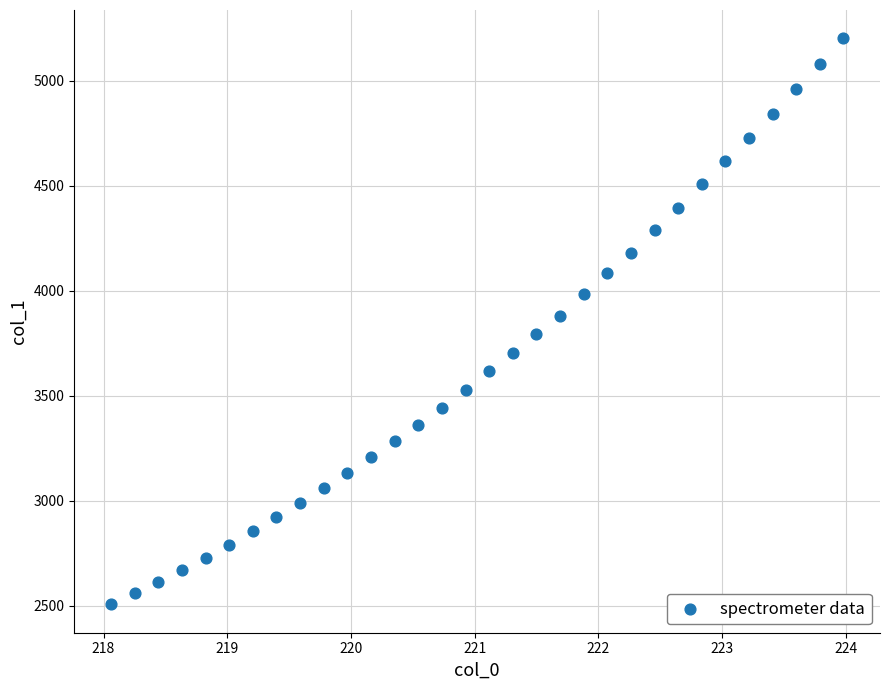

What is the range of X values (max minus min)?

5.9